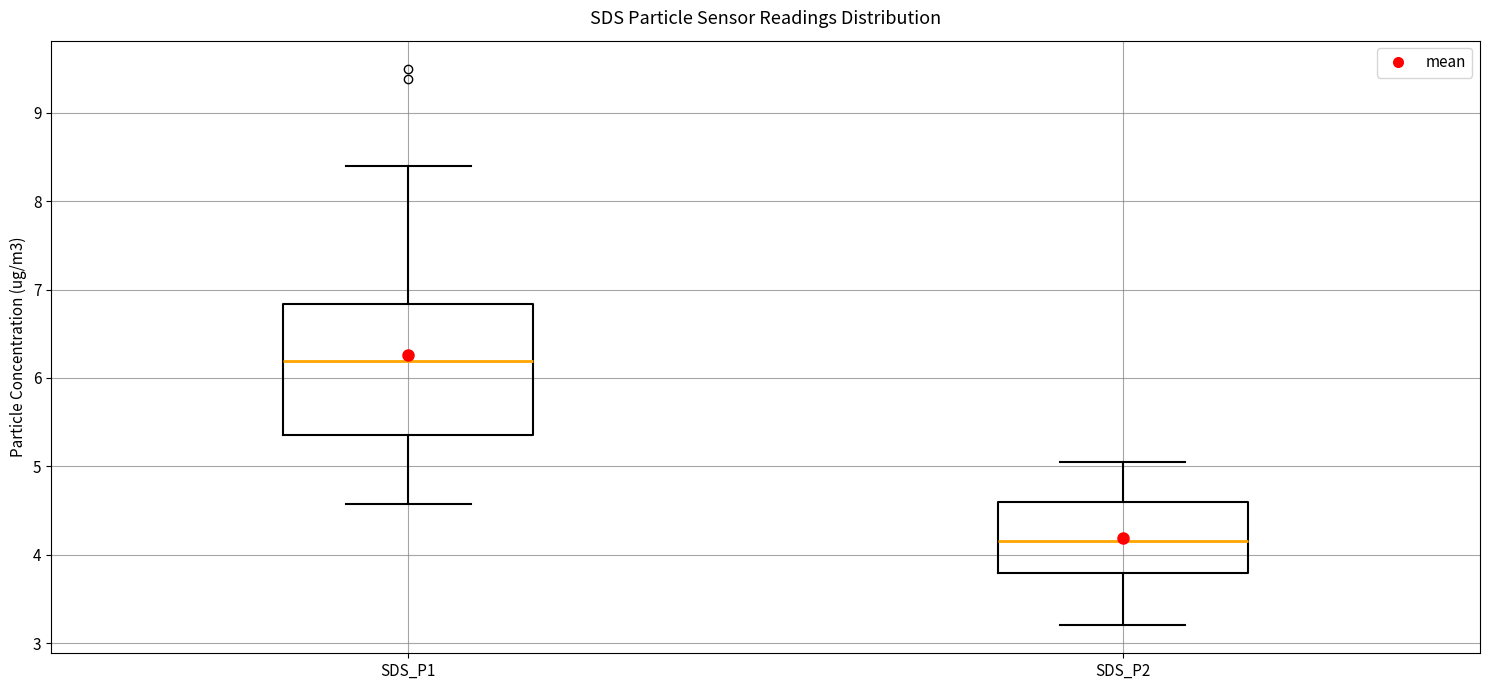

Which box is the tallest, from its lower edge to its upper edge?

SDS_P1